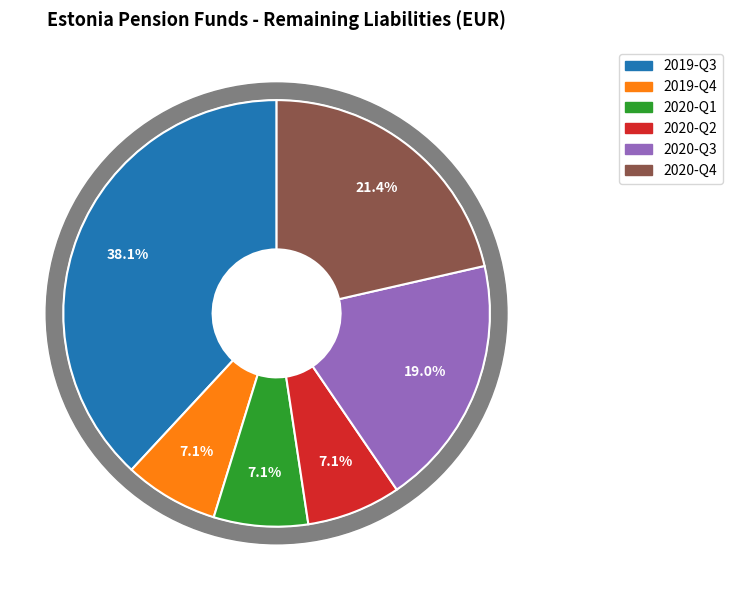

To the nearest percent, what is the difference between the 2019-Q3 and 2020-Q3 slice percentages?

19%